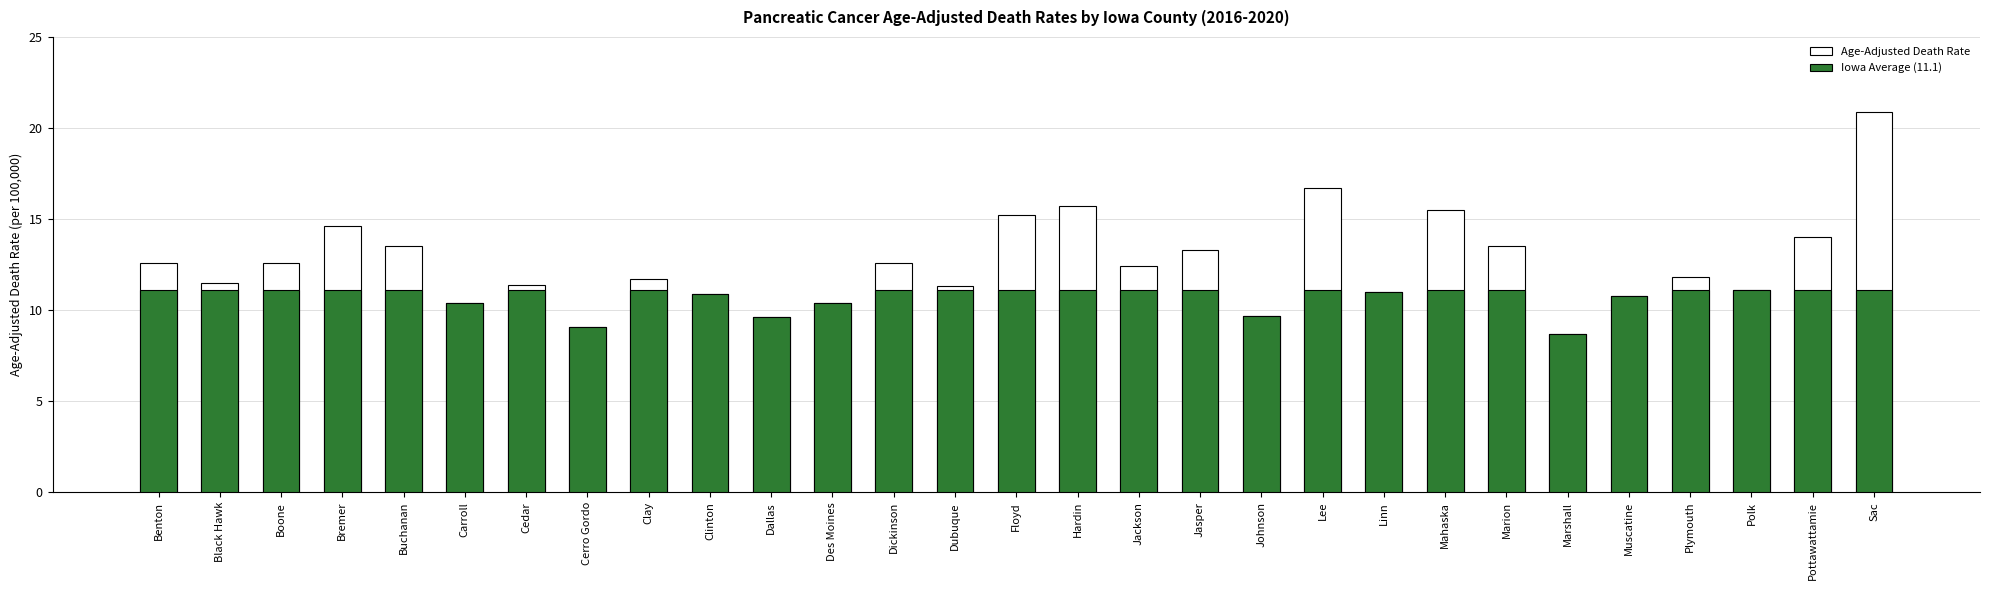

What is the difference between the second highest and minimum values in the Iowa Average (11.1) series?

2.4